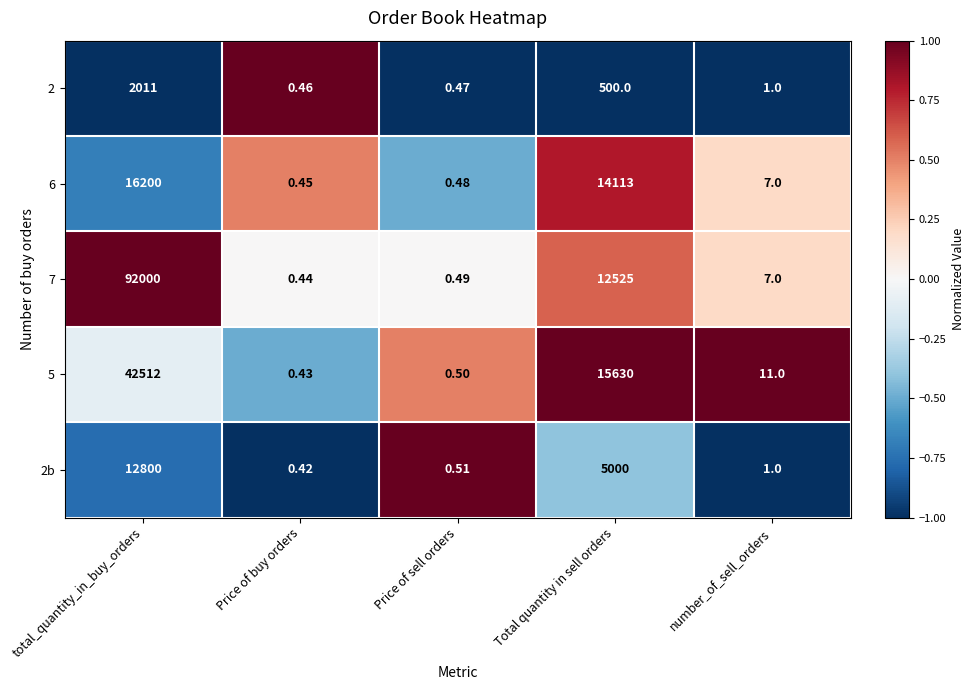

Which series has the largest total across all categories?

7